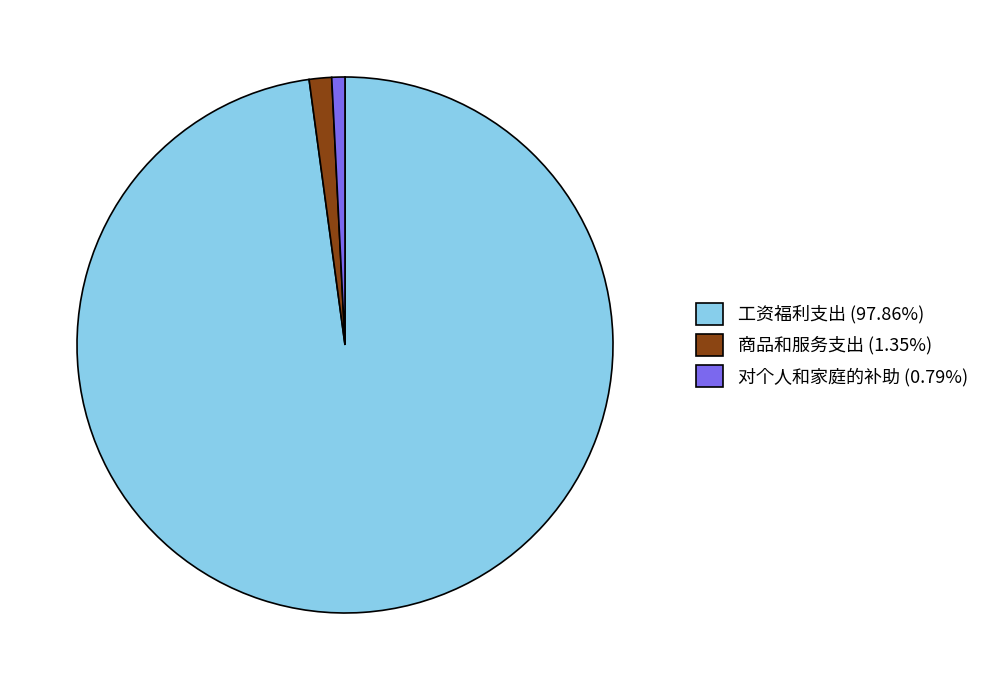

Is 工资福利支出 (97.86%) the majority of the pie?

Yes